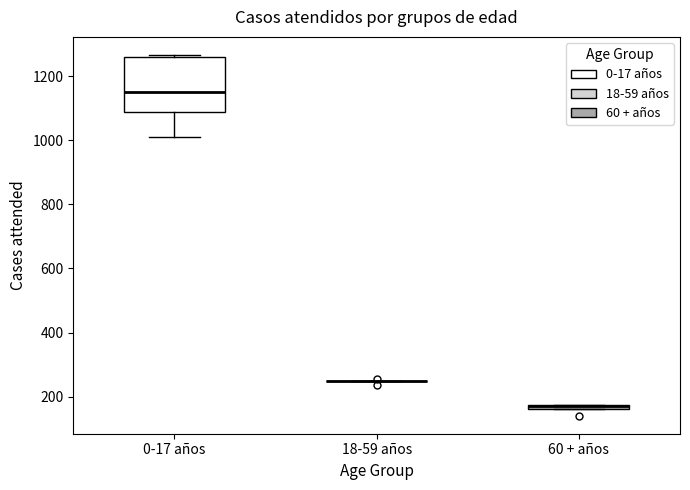

Which box is the tallest, from its lower edge to its upper edge?

0-17 años